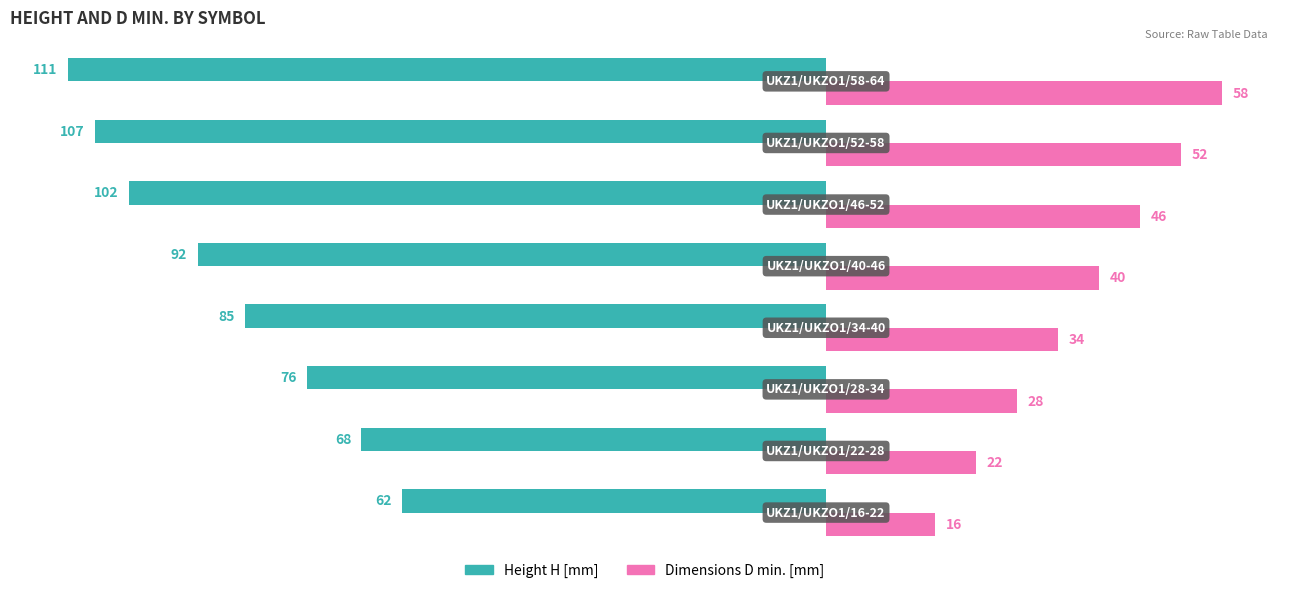

Count the Height H [mm] values in the range -102 to -68.

5